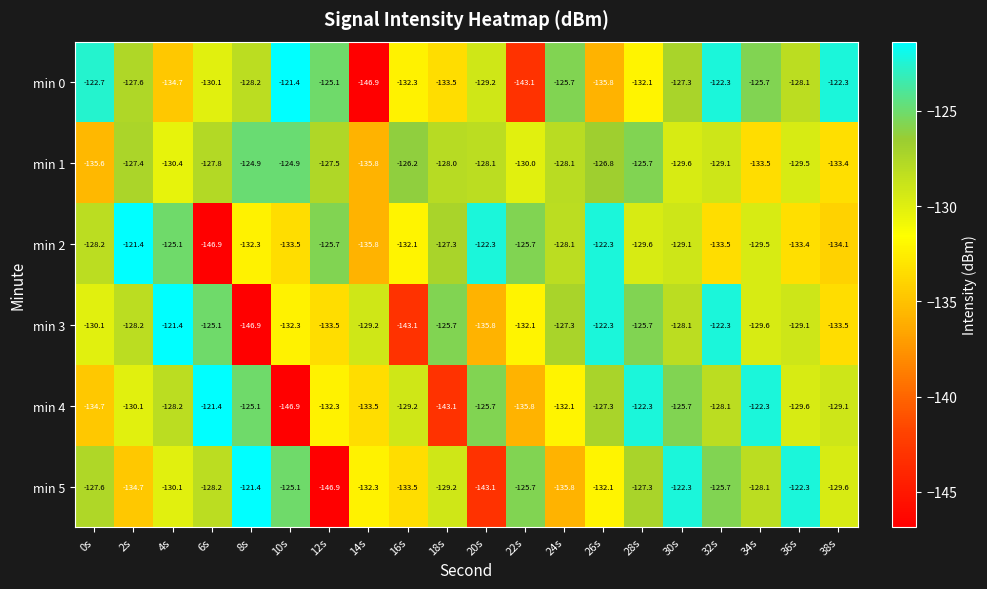

The value of min 5 at 12s is -31.9. True or false?

False